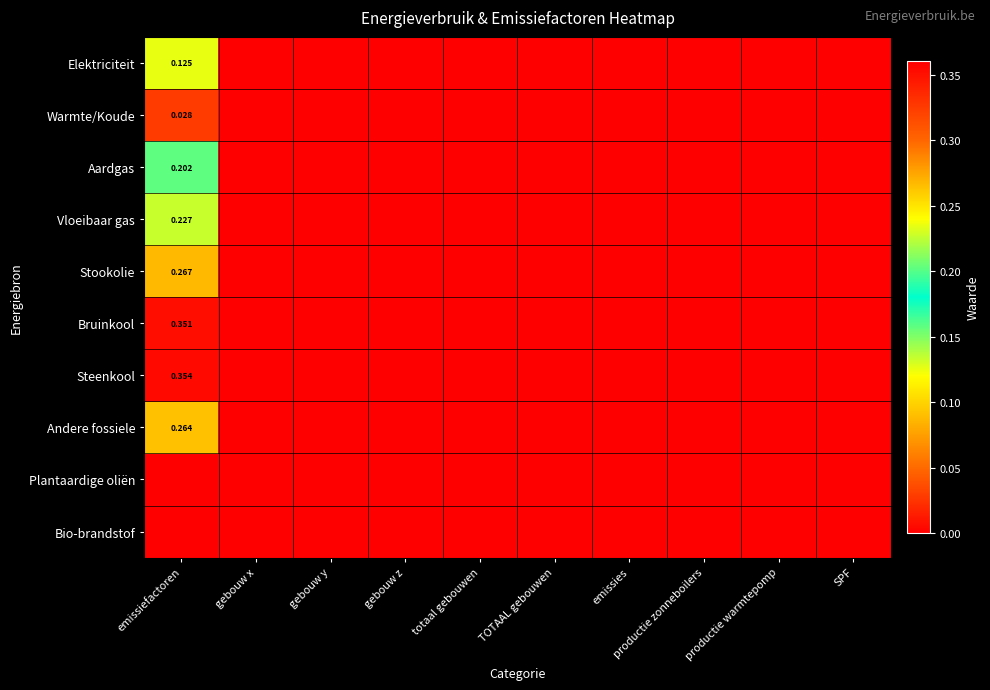

How many data points in Steenkool are above 0?

1